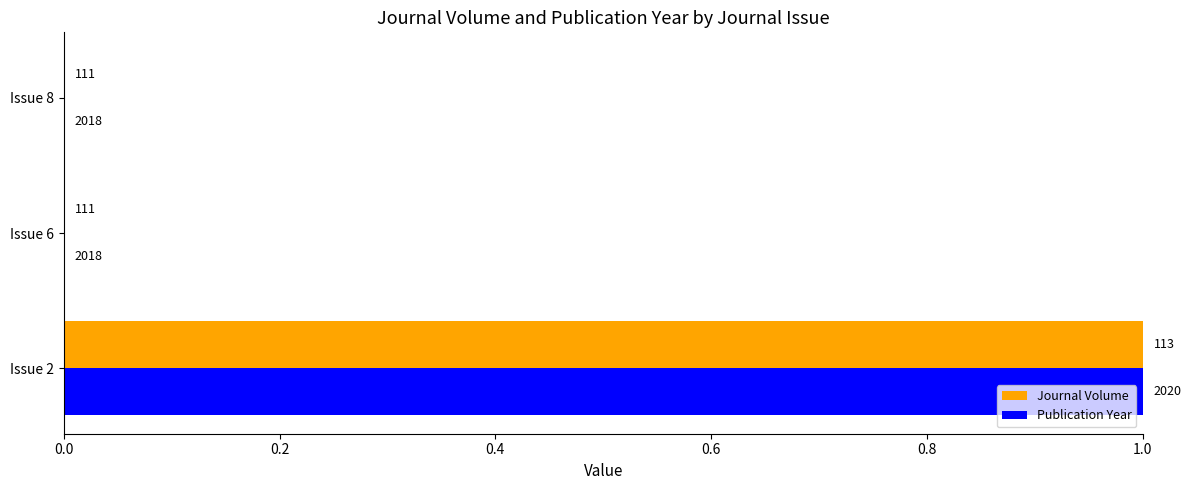

What are all the series names shown in the legend?

Journal Volume, Publication Year